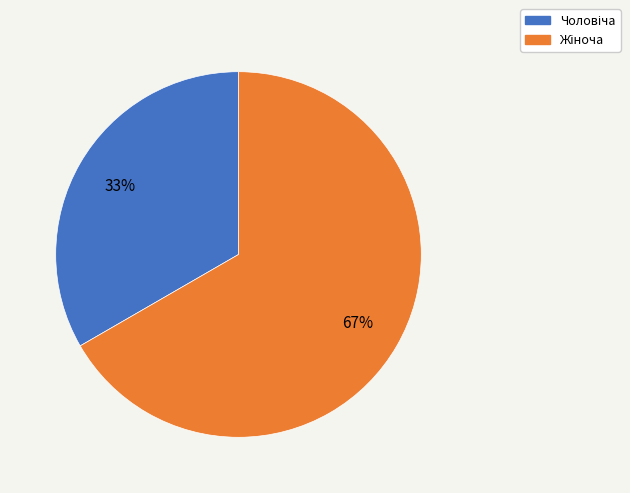

How many segments does this pie chart have?

2